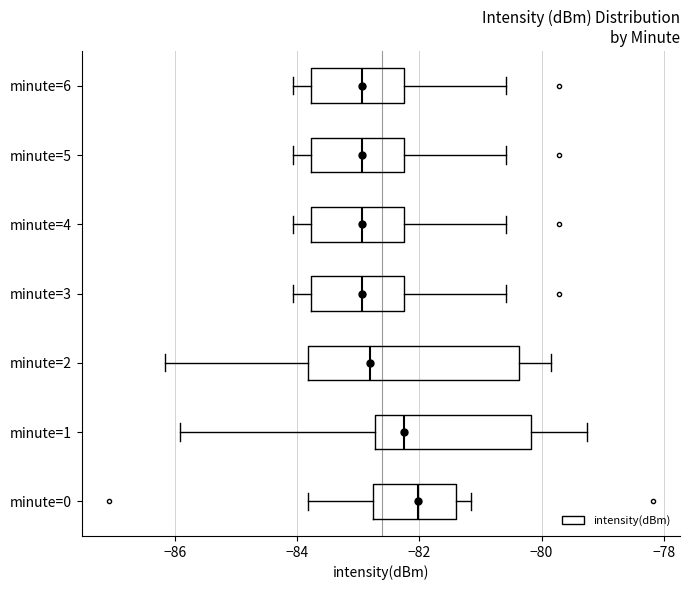

Reading bottom to top, read every box against the x-axis: the position of its median line, the range the box covers, and the ends of its whiskers. The values are not printed on the chart, so give them approximately, as read against the axis.

minute=0: median -82.0, box -82.8 to -81.4, whiskers -83.8 to -81.2
minute=1: median -82.2, box -82.8 to -80.2, whiskers -86.0 to -79.2
minute=2: median -82.8, box -83.8 to -80.4, whiskers -86.2 to -79.8
minute=3: median -83.0, box -83.8 to -82.2, whiskers -84.0 to -80.6
minute=4: median -83.0, box -83.8 to -82.2, whiskers -84.0 to -80.6
minute=5: median -83.0, box -83.8 to -82.2, whiskers -84.0 to -80.6
minute=6: median -83.0, box -83.8 to -82.2, whiskers -84.0 to -80.6